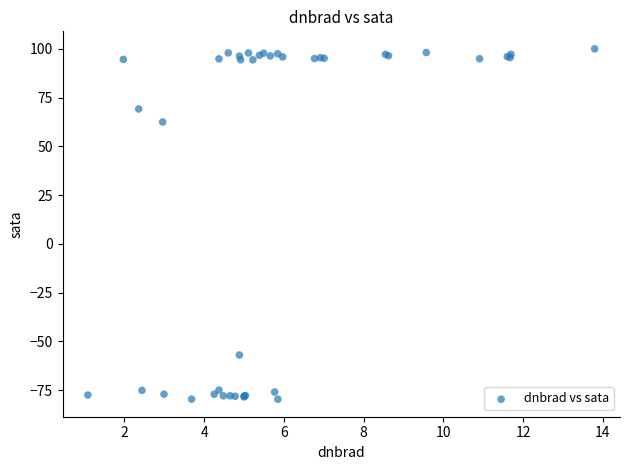

What Y value in the scatter plot is closest to 10?

62.5